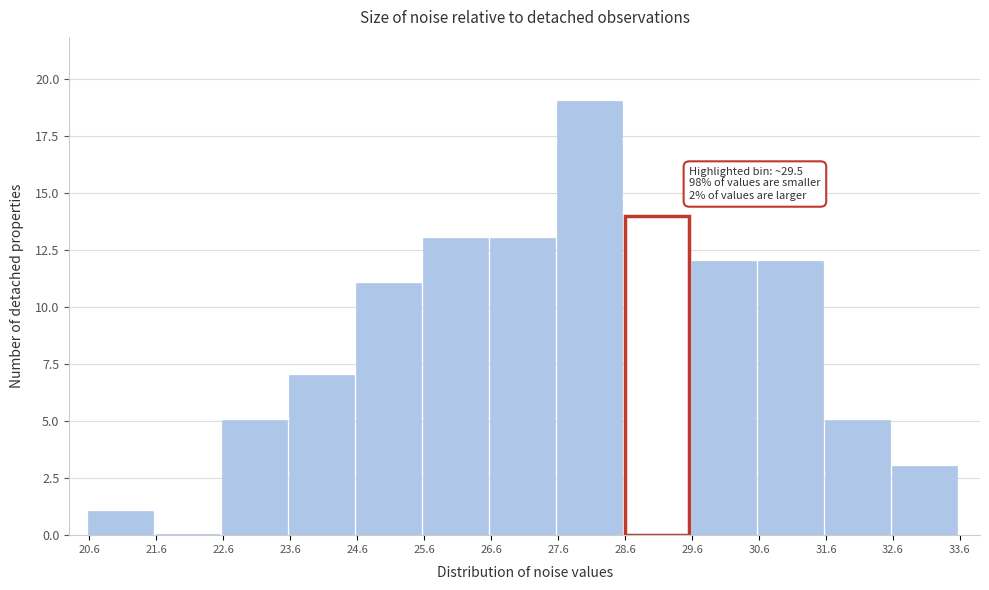

Which range on the x-axis has the tallest bar?

27.6 to 28.6